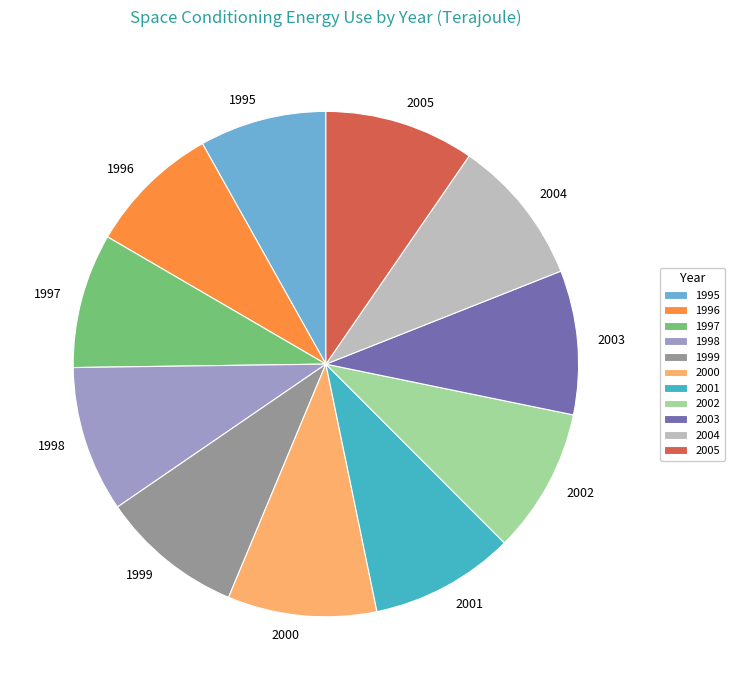

Count the number of slices in the pie.

11